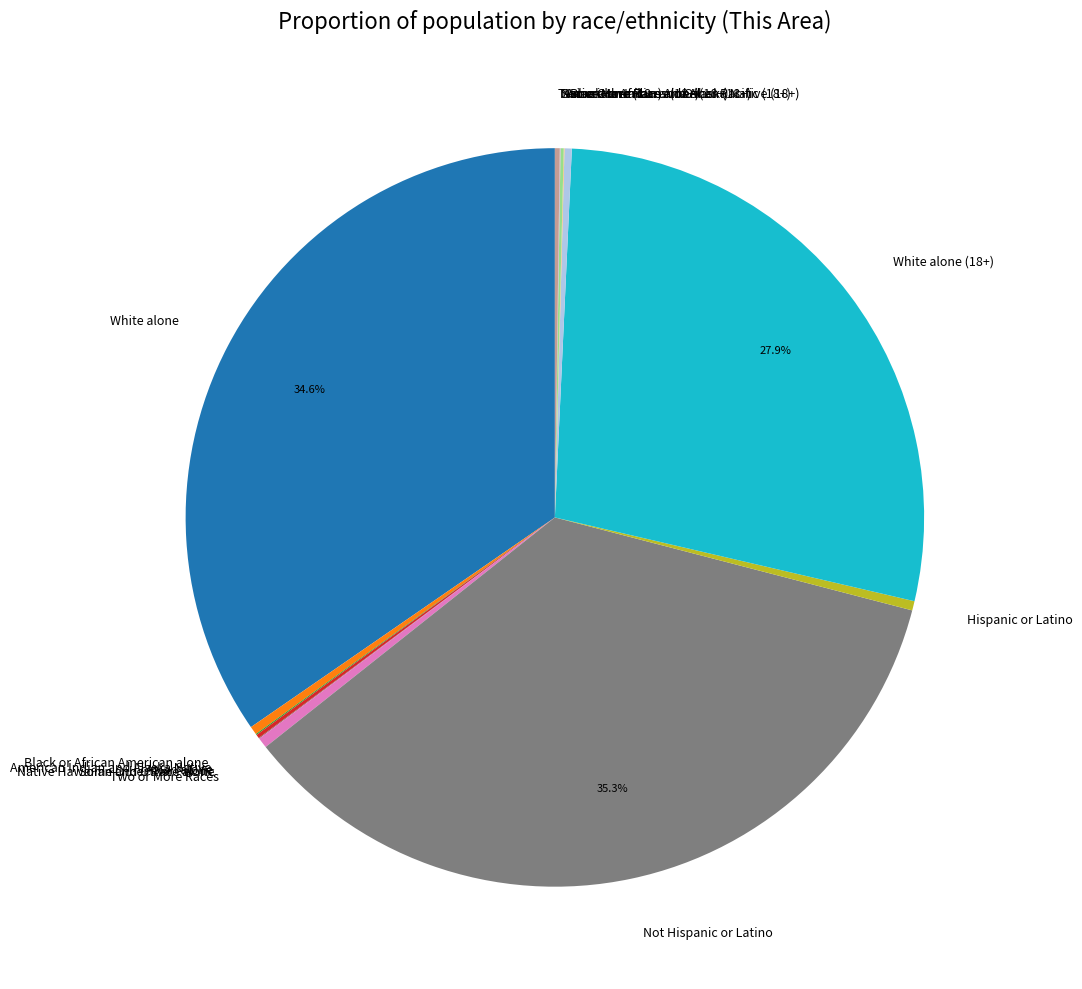

To the nearest percent, what portion does White alone (18+) represent?

28%